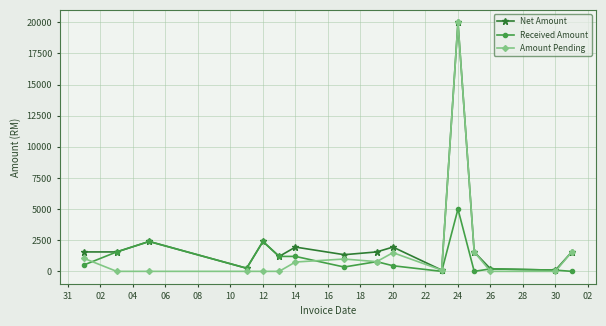

True or false: Amount Pending has more than 1 points higher than both neighbors.

True